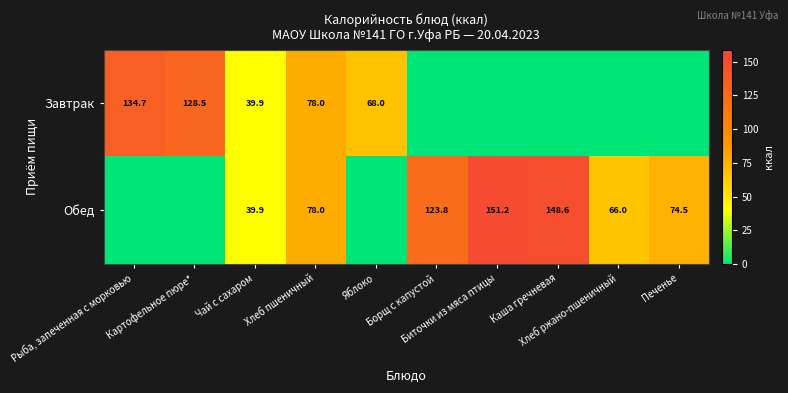

Rank the series by their average value, from lowest to highest.

Завтрак, Обед